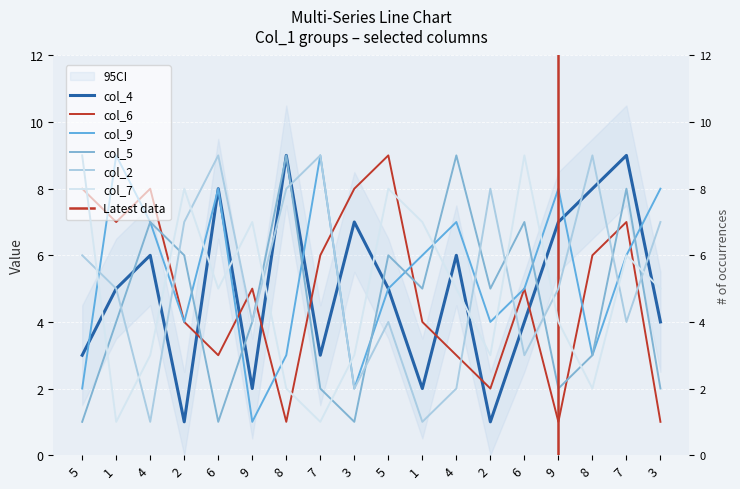

Rank the categories by col_7 value from lowest to highest.

1, 7, 8, 8, 4, 3, 2, 9, 6, 4, 3, 7, 9, 1, 2, 5, 5, 6